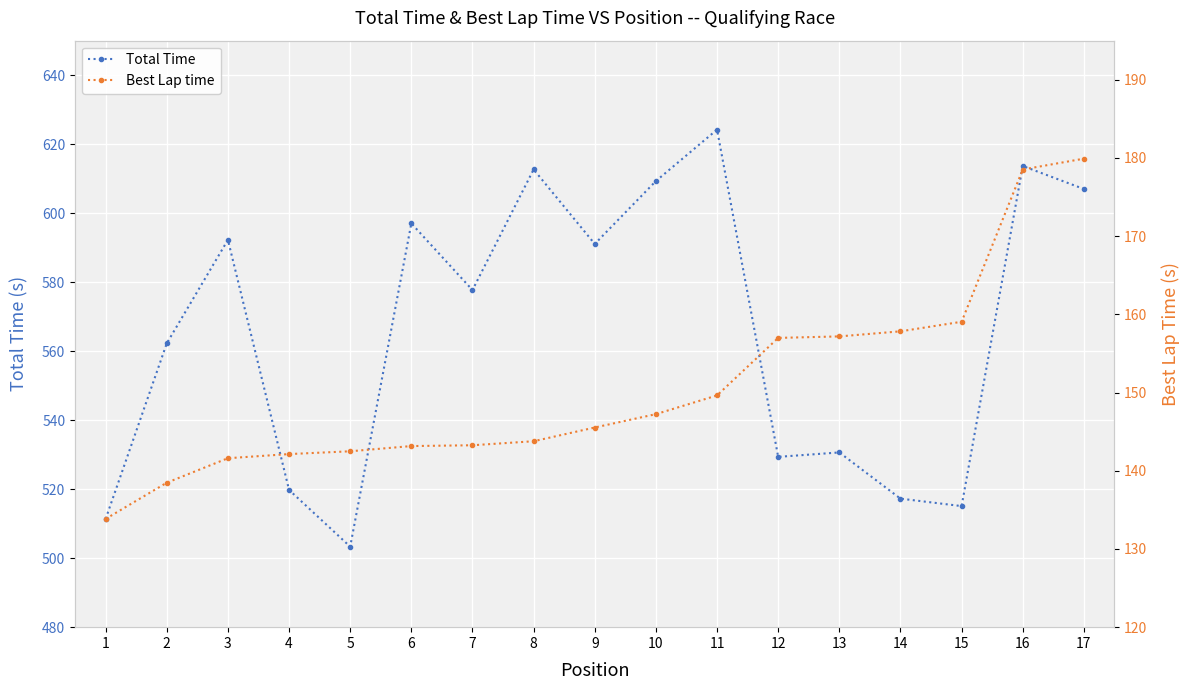

In Total Time, how many points are lower than both neighbors (excluding endpoints)?

5